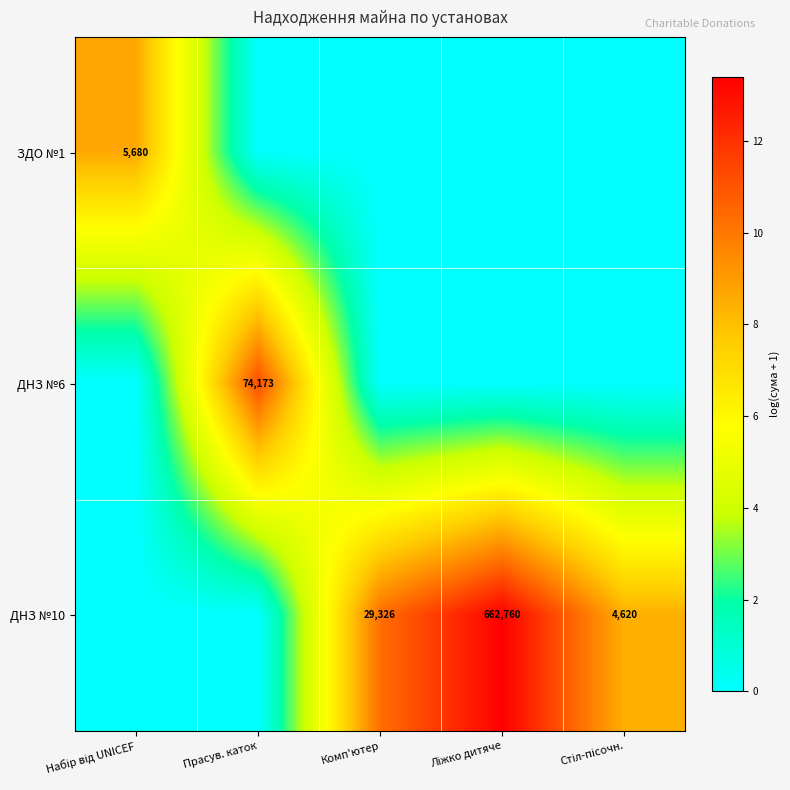

Between Набір від UNICEF and Прасув. каток, which is larger?

Набір від UNICEF